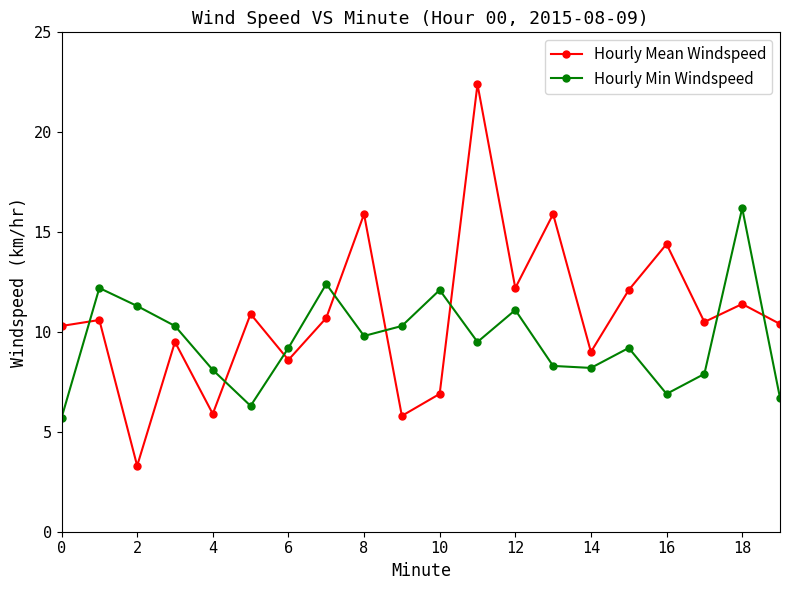

What is the average value of the Hourly Mean Windspeed series?

10.8